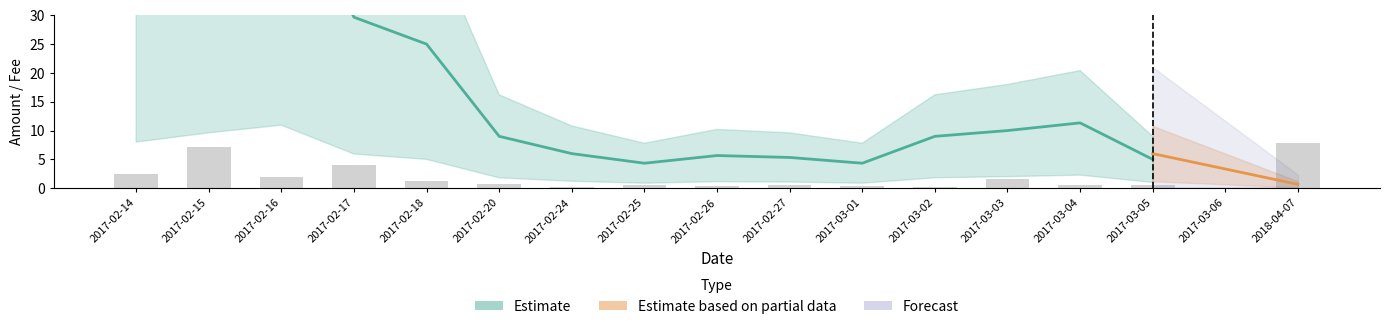

What is the maximum value shown in the chart?

7.8